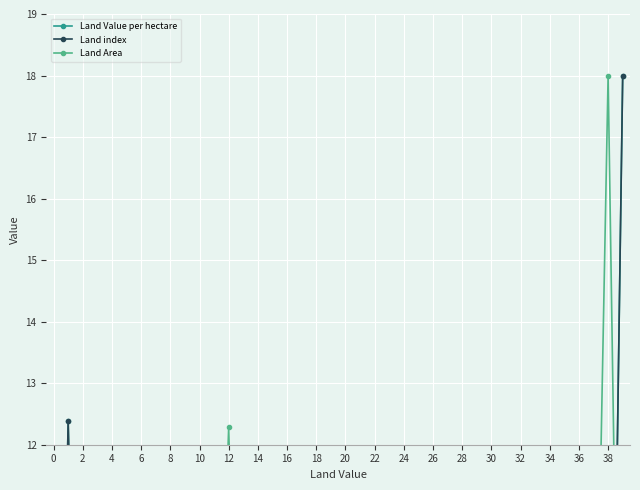

At how many categories does at least one series exceed 14?

2